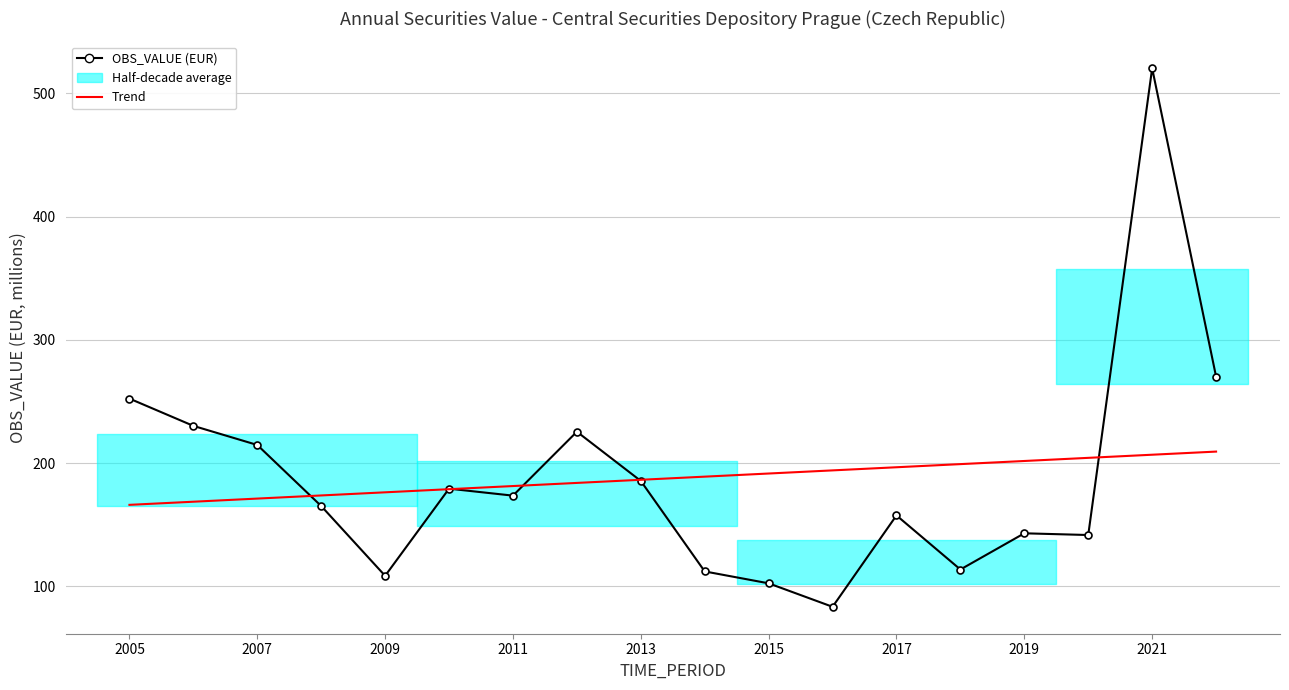

How many categories are shown in the chart?

18